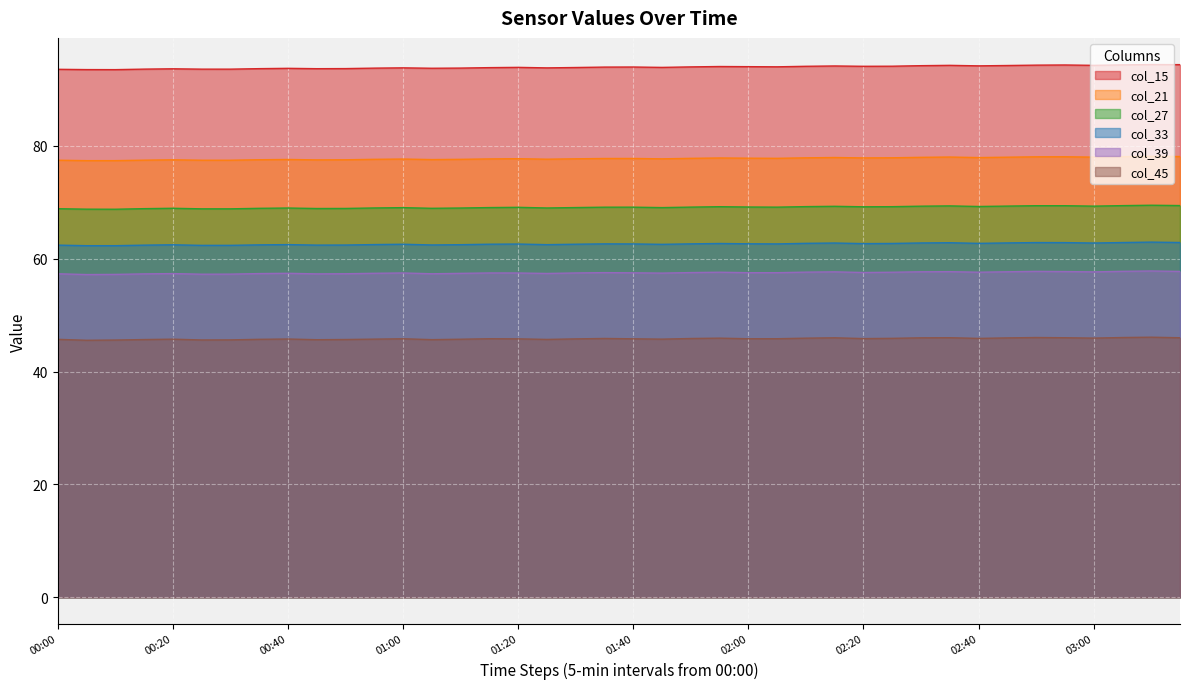

List the series in order of their peak value, lowest first.

col_45, col_39, col_33, col_27, col_21, col_15